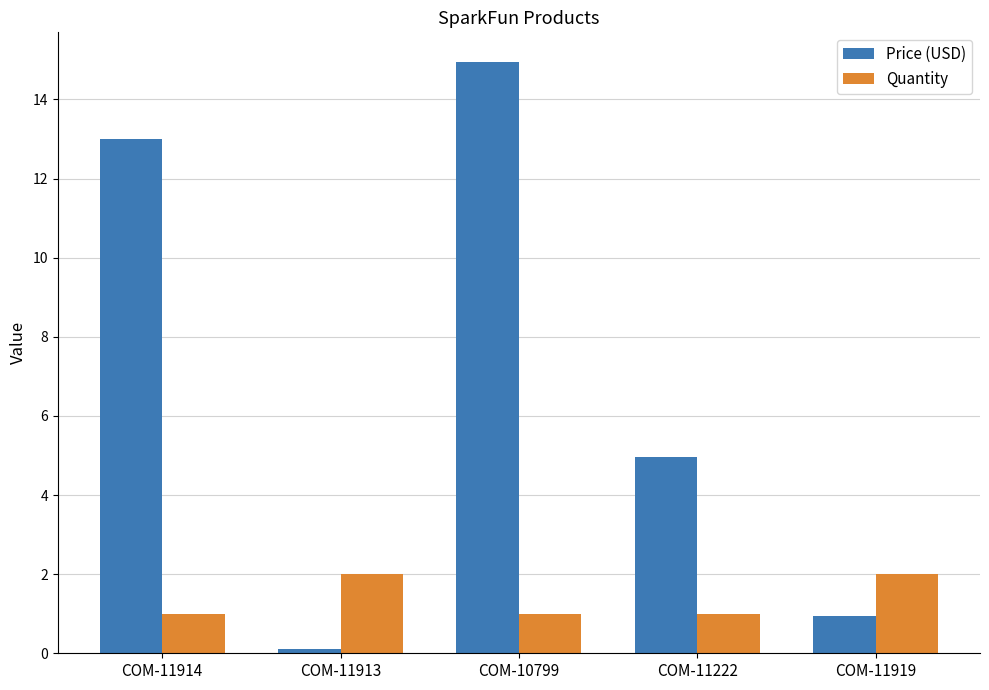

Where does the Price (USD) series first go above 4?

COM-11914